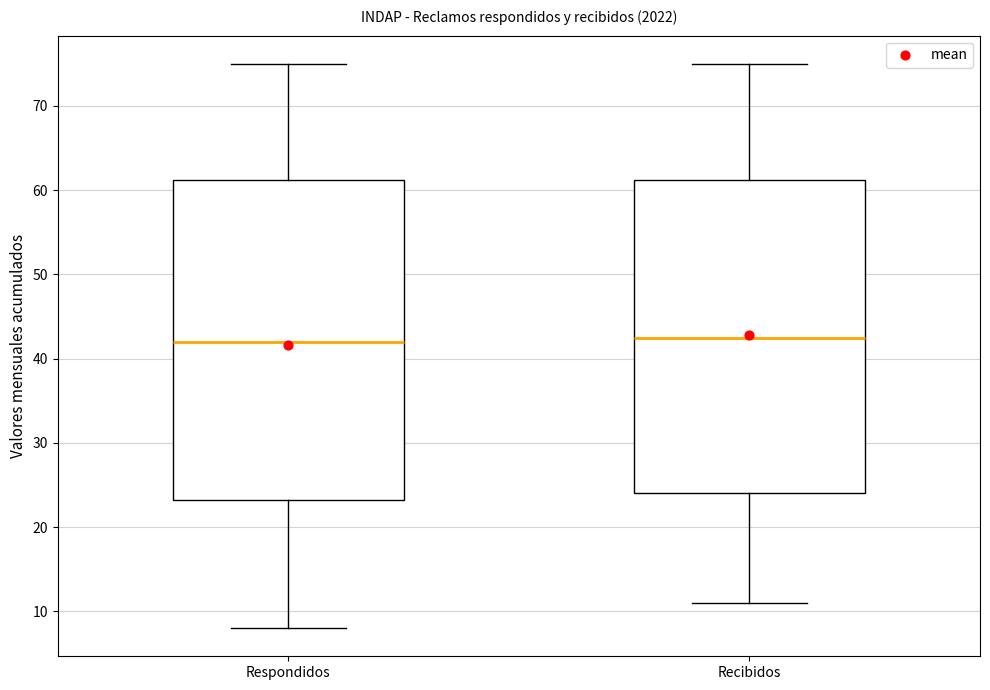

Reading left to right, read every box against the y-axis: the position of its median line, the range the box covers, and the ends of its whiskers. The values are not printed on the chart, so give them approximately, as read against the axis.

Respondidos: median 42, box 23 to 61, whiskers 8 to 75
Recibidos: median 43, box 24 to 61, whiskers 11 to 75